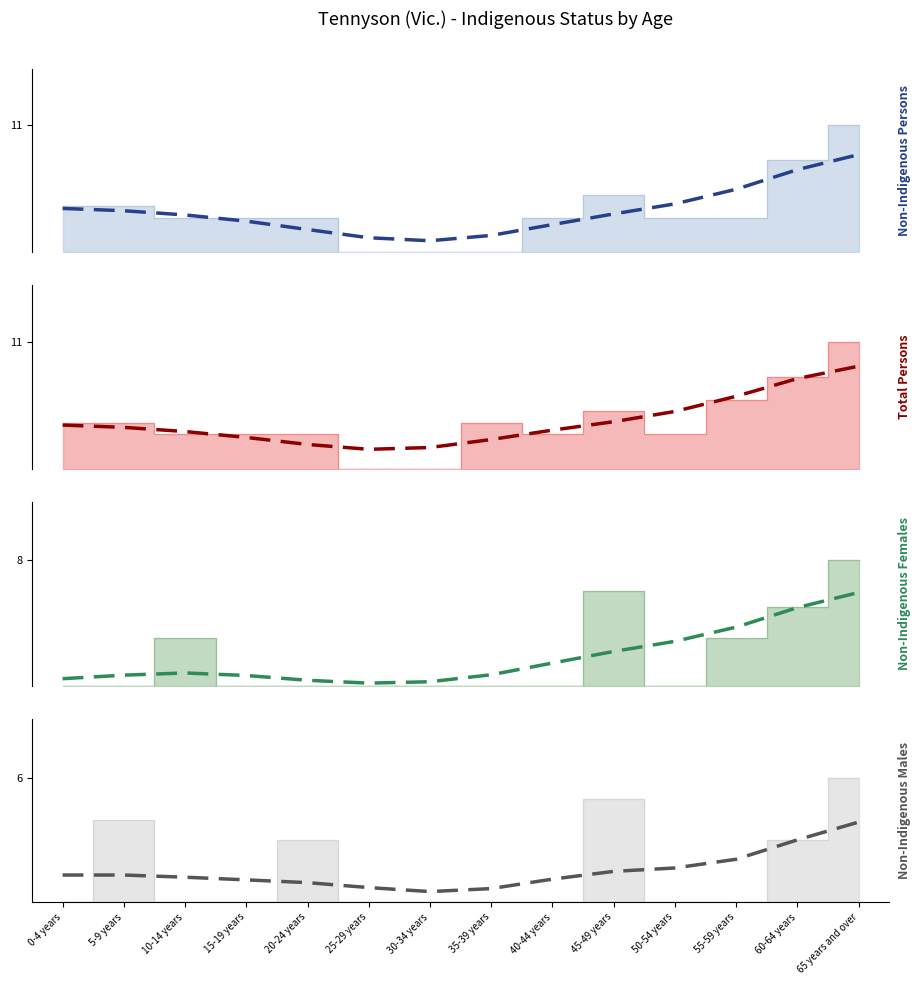

At which label does Total Persons (trend) reach its peak?

65 years and over